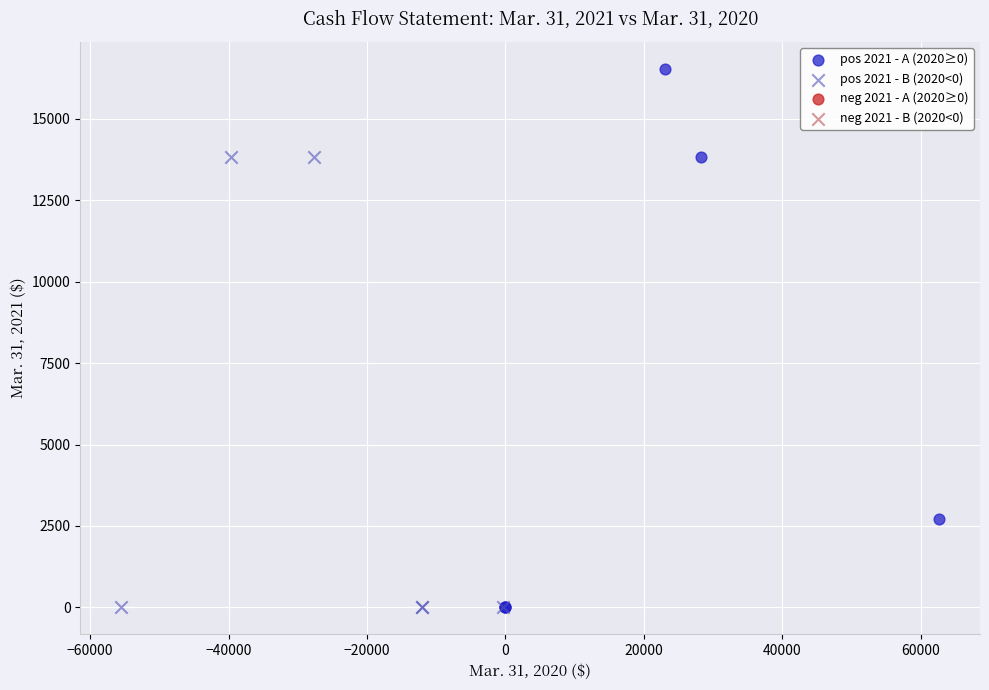

Which series has the widest spread of Y values?

pos 2021 - A (2020≥0)